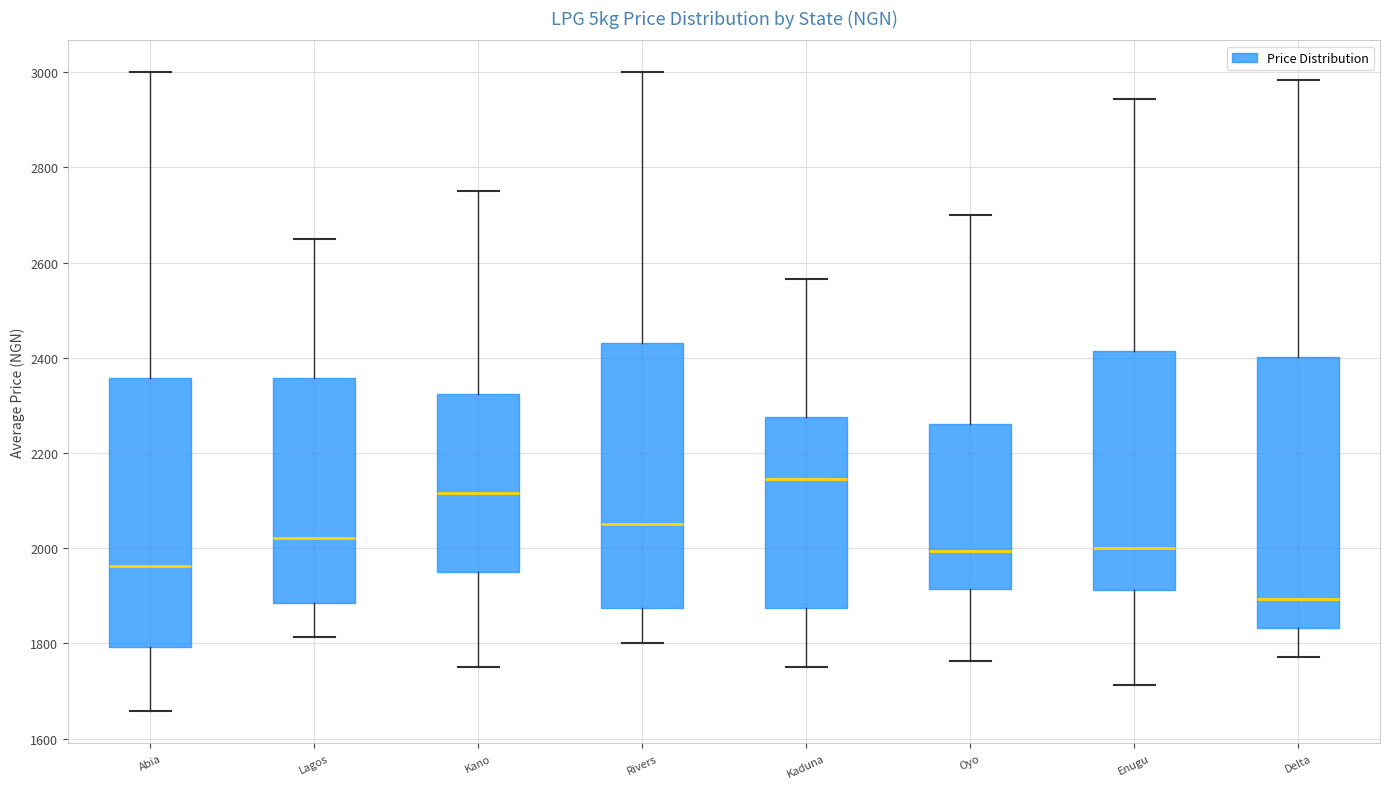

Reading left to right, read every box against the y-axis: the position of its median line, the range the box covers, and the ends of its whiskers. The values are not printed on the chart, so give them approximately, as read against the axis.

Abia: median 1960, box 1800 to 2360, whiskers 1660 to 3000
Lagos: median 2020, box 1880 to 2360, whiskers 1820 to 2660
Kano: median 2120, box 1960 to 2320, whiskers 1760 to 2760
Rivers: median 2060, box 1880 to 2440, whiskers 1800 to 3000
Kaduna: median 2140, box 1880 to 2280, whiskers 1760 to 2560
Oyo: median 2000, box 1920 to 2260, whiskers 1760 to 2700
Enugu: median 2000, box 1920 to 2420, whiskers 1720 to 2940
Delta: median 1900, box 1840 to 2400, whiskers 1780 to 2980